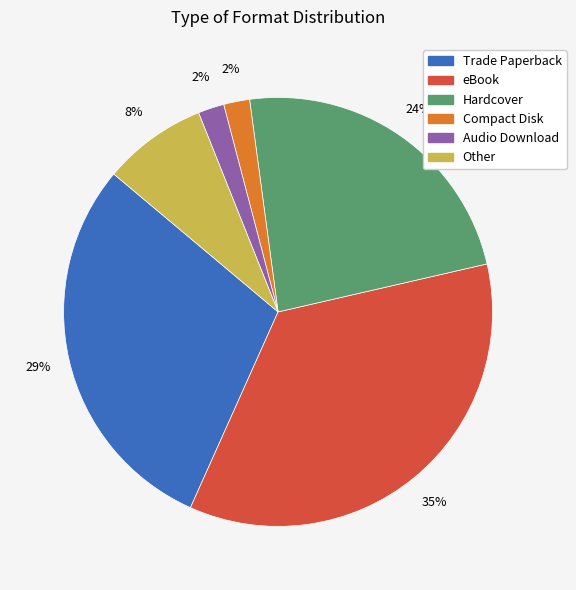

What is the largest slice in the pie chart?

eBook